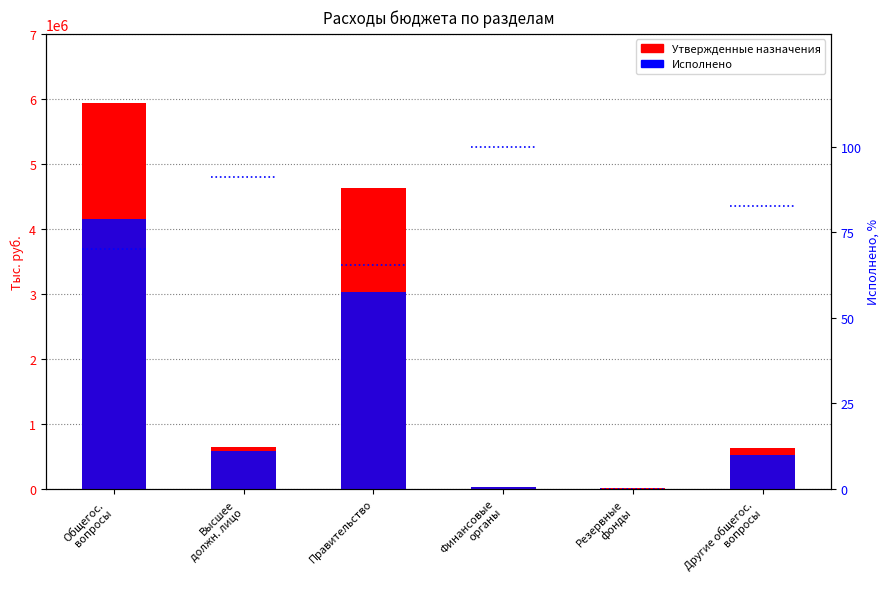

Rank the series at Высшее
должн. лицо from highest to lowest value.

Утвержденные назначения, Исполнено